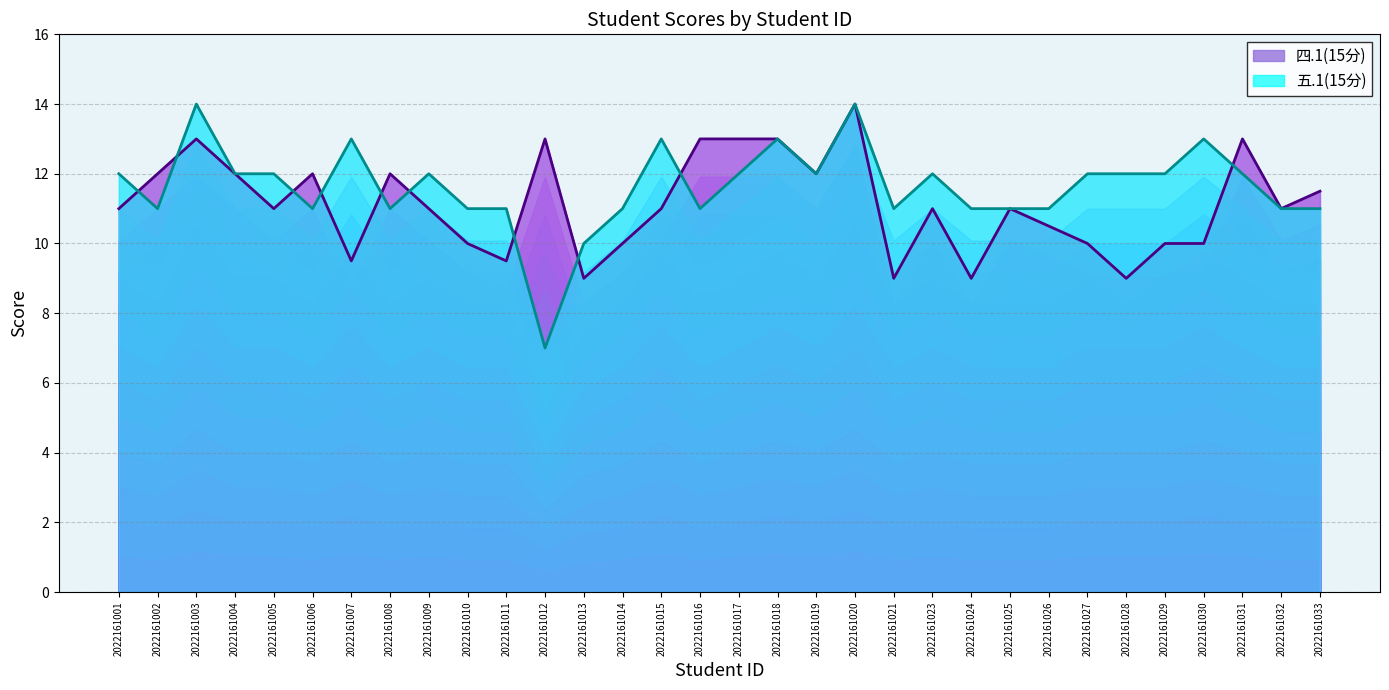

Reading right to left, list all the values displayed in this chart.

四.1(15分): 11.5	11.0	13.0	10.0	10.0	9.0	10.0	10.5	11.0	9.0	11.0	9.0	14.0	12.0	13.0	13.0	13.0	11.0	10.0	9.0	13.0	9.5	10.0	11.0	12.0	9.5	12.0	11.0	12.0	13.0	12.0	11.0
五.1(15分): 11.0	11.0	12.0	13.0	12.0	12.0	12.0	11.0	11.0	11.0	12.0	11.0	14.0	12.0	13.0	12.0	11.0	13.0	11.0	10.0	7.0	11.0	11.0	12.0	11.0	13.0	11.0	12.0	12.0	14.0	11.0	12.0